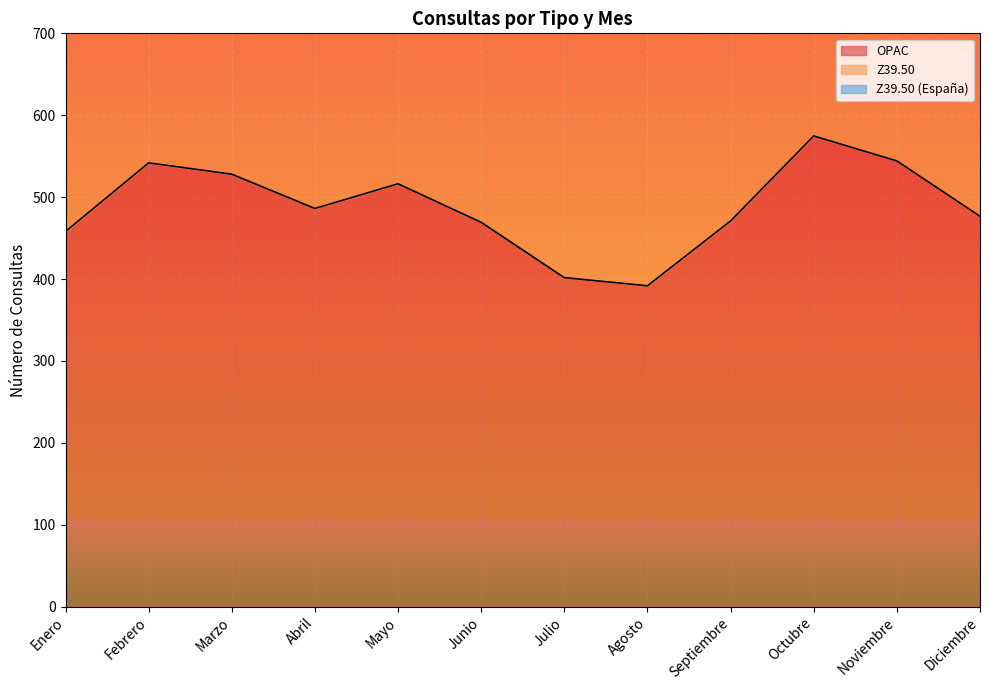

What position from the right is Junio?

7